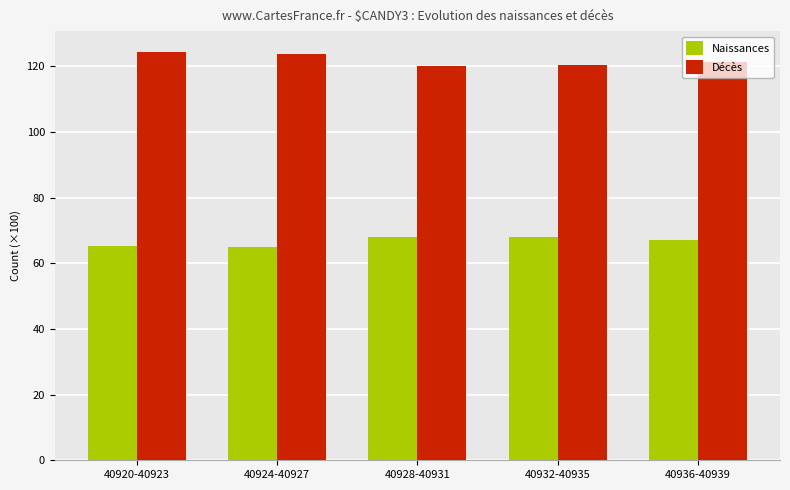

What is the difference between the maximum and minimum values in the Naissances series?

3.2